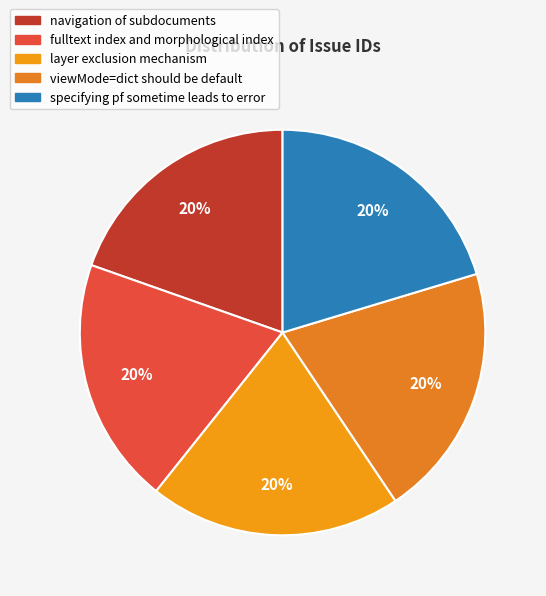

Approximately how many times larger is the value at viewMode=dict should be default compared to navigation of subdocuments?

1.0